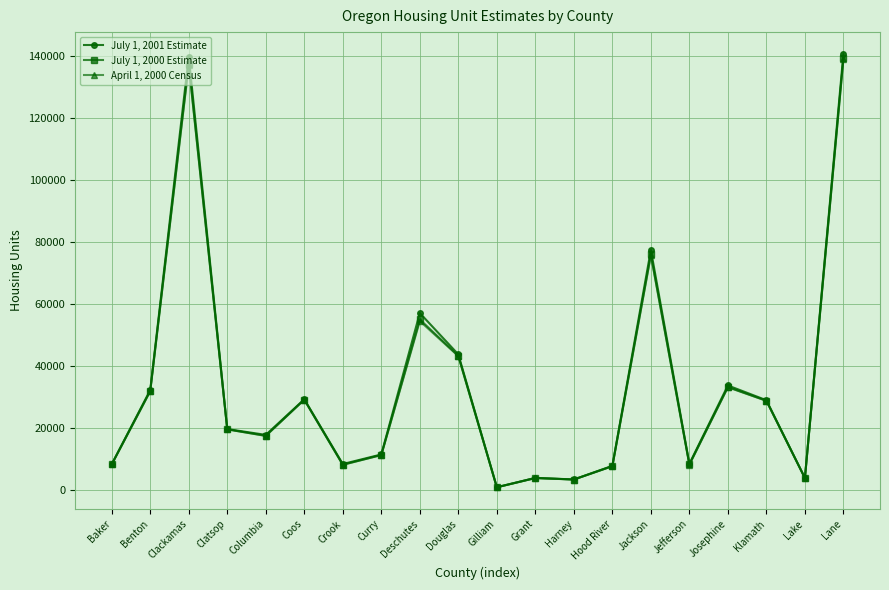

What is the total value across all series at Benton?

96402